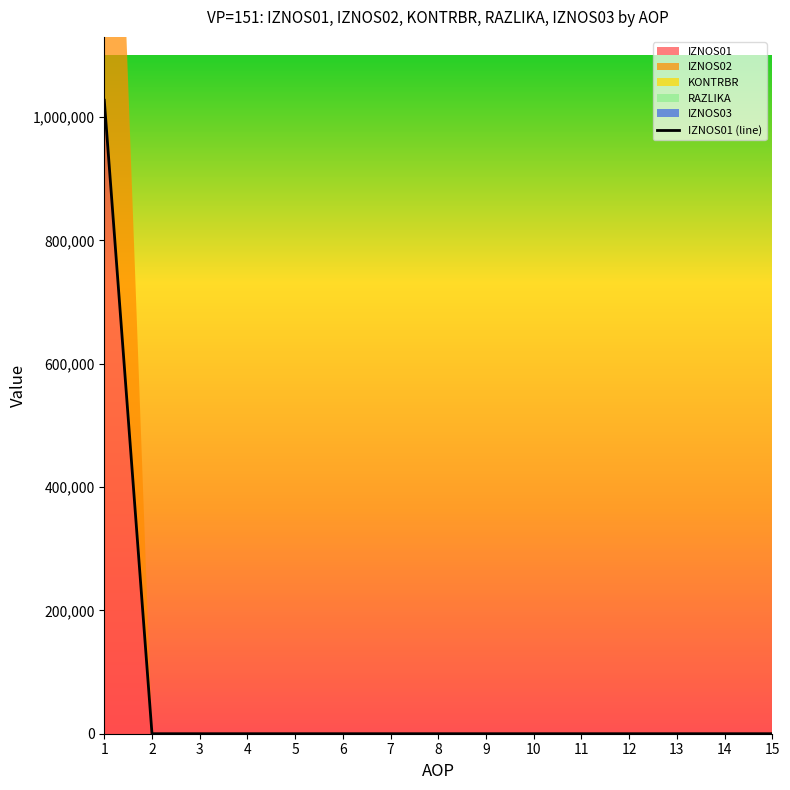

Reading right to left, list all the values displayed in this chart.

15=0	14=0	13=0	12=0	11=0	10=0	9=0	8=0	7=0	6=0	5=0	4=0	3=0	2=0	1=1027271